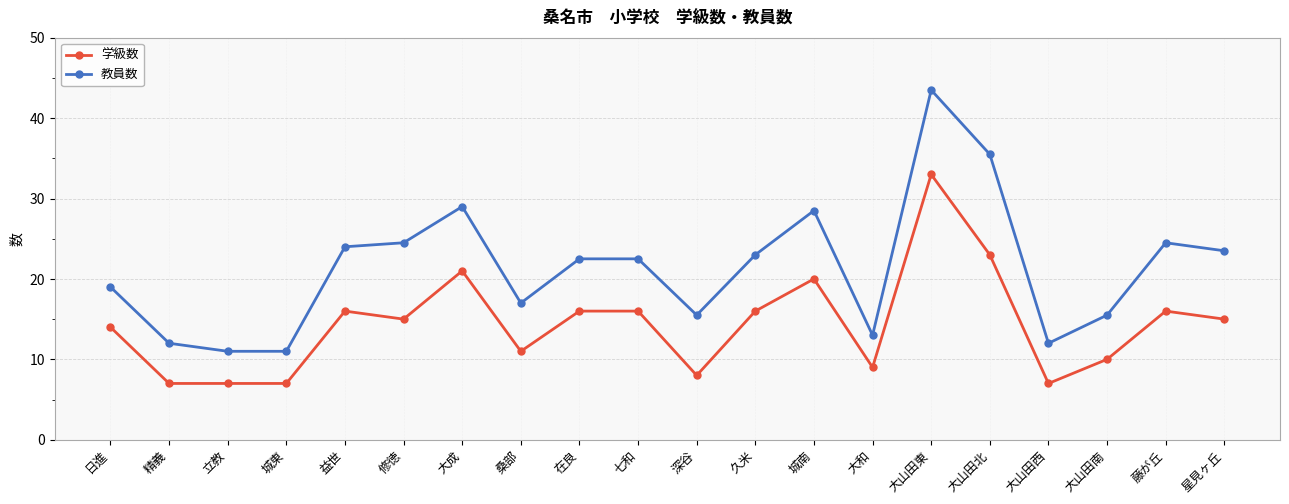

True or false: 学級数 and 教員数 intersect in this chart.

False